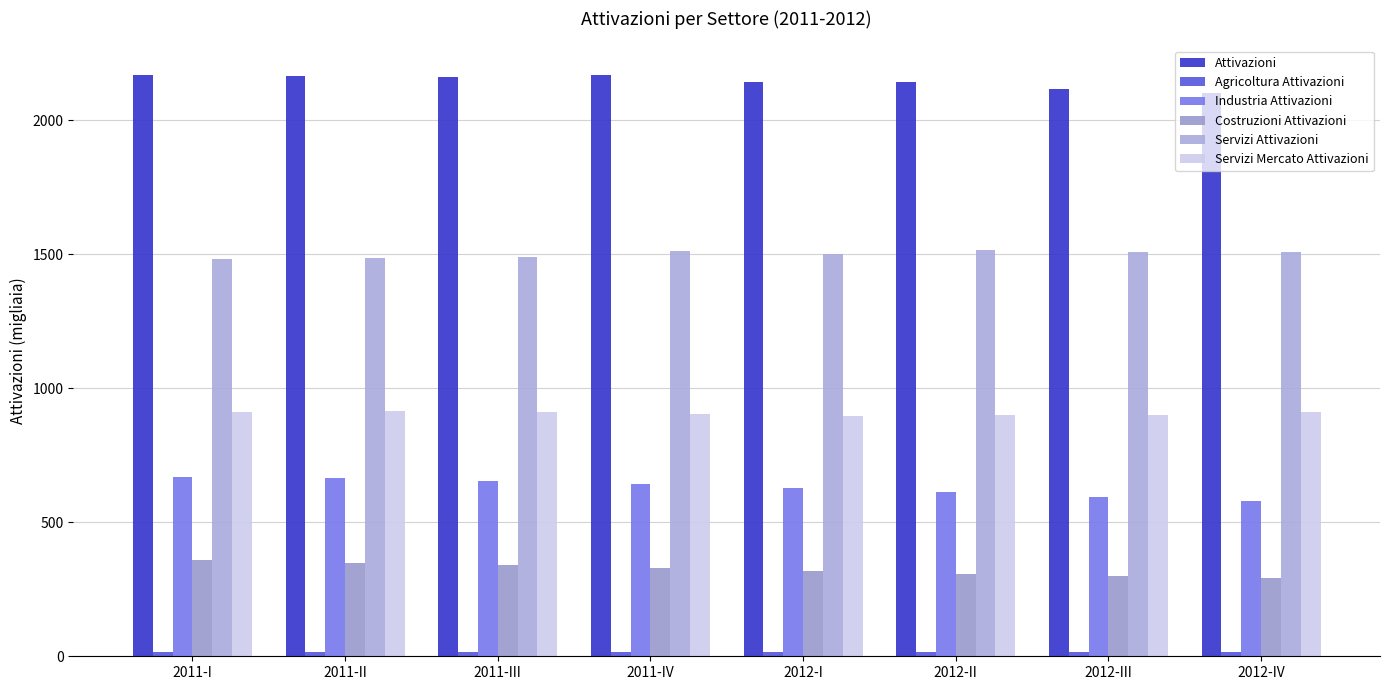

Which has a higher value, 2012-II or 2011-IV?

2011-IV